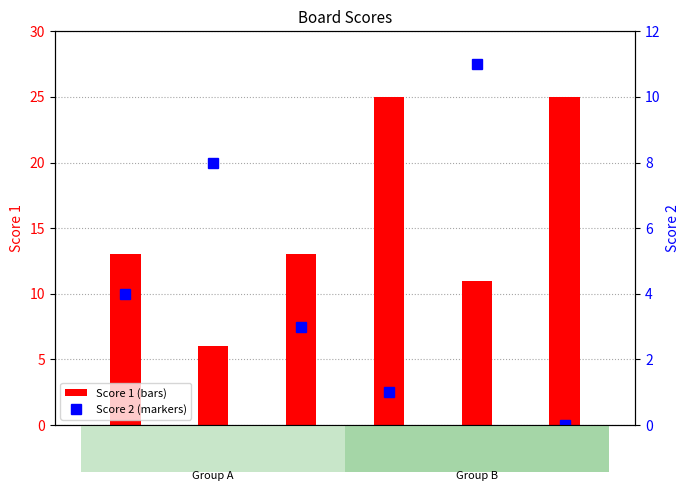

What is the maximum value for Score 2?

11